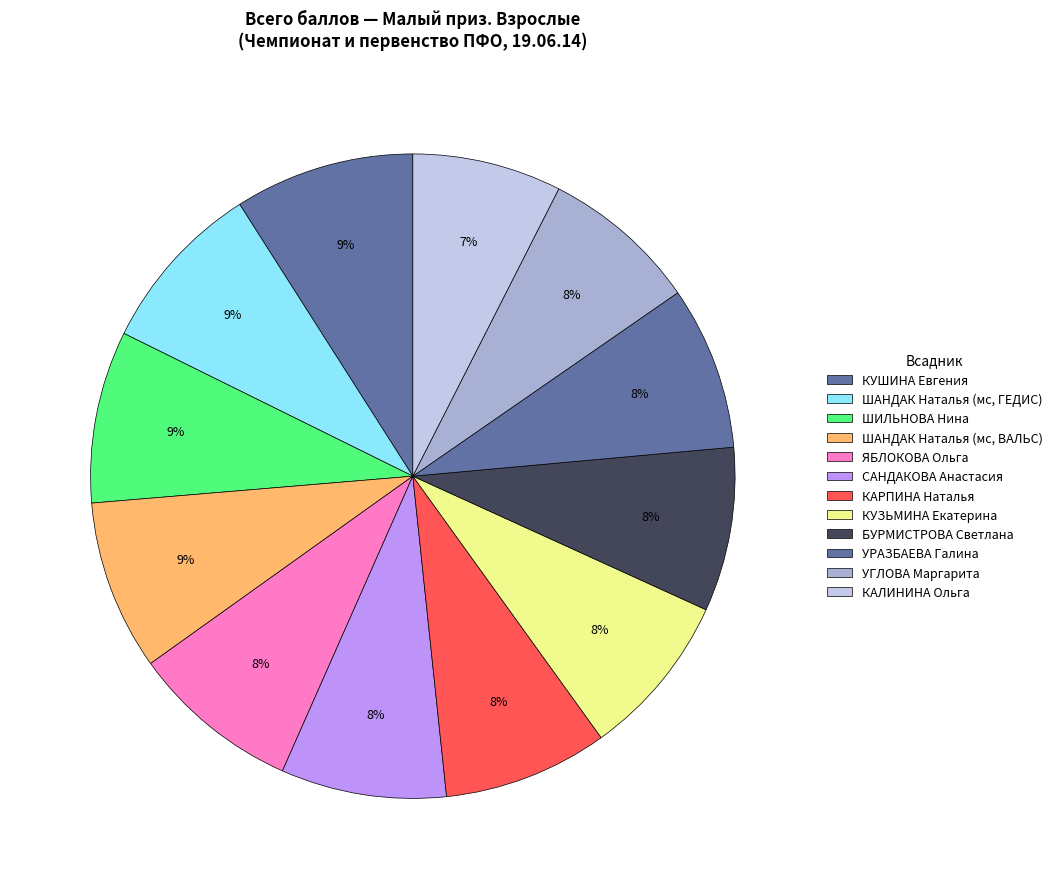

Combined, what portion of the pie is КАЛИНИНА Ольга and ШИЛЬНОВА Нина?

16.1%